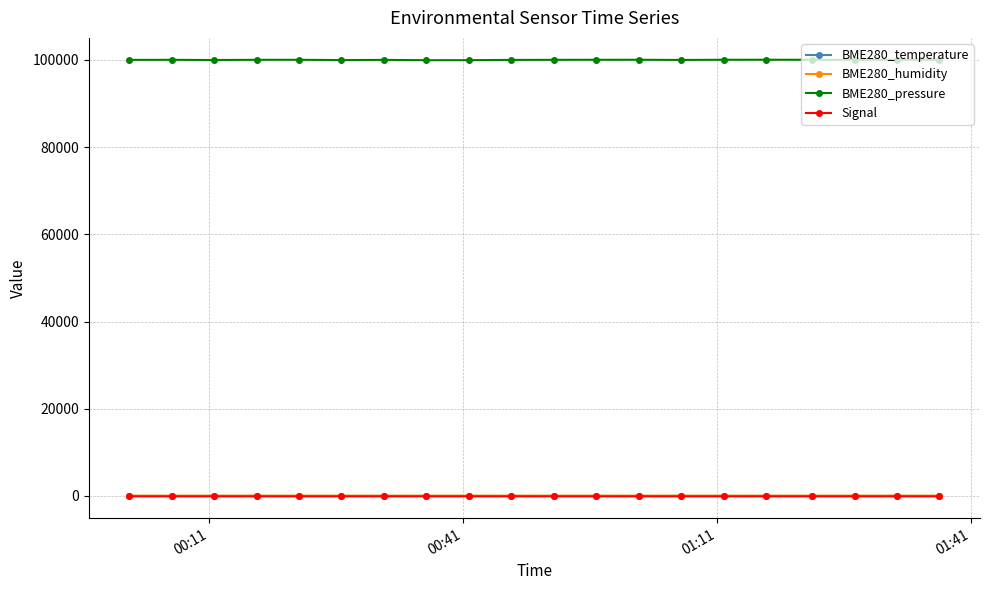

Which series has the largest total across all categories?

BME280_pressure